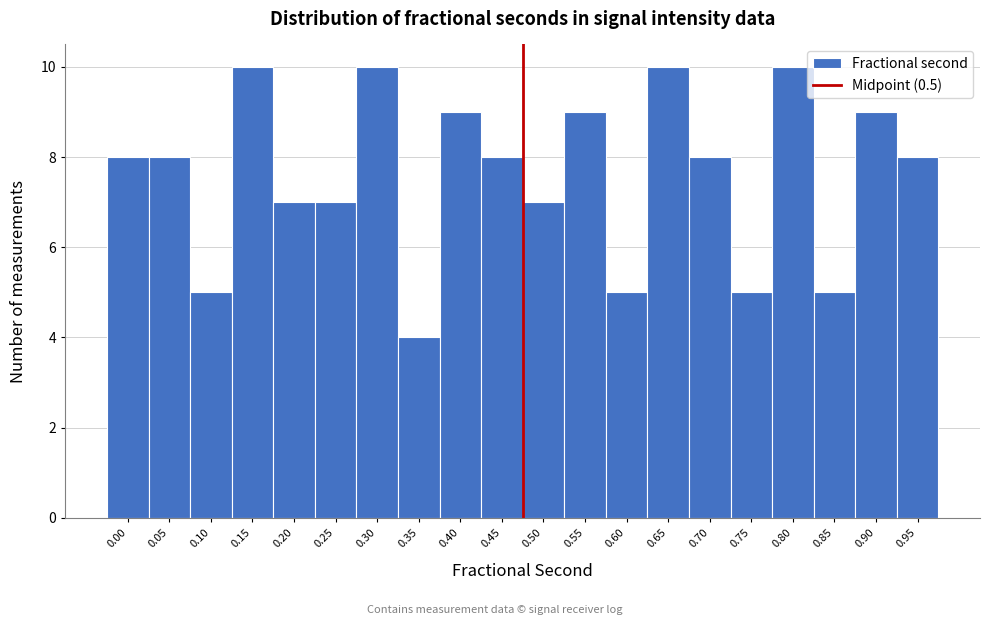

Reading left to right, extract all data points from this chart.

0.00=8	0.05=8	0.10=5	0.15=10	0.20=7	0.25=7	0.30=10	0.35=4	0.40=9	0.45=8	0.50=7	0.55=9	0.60=5	0.65=10	0.70=8	0.75=5	0.80=10	0.85=5	0.90=9	0.95=8